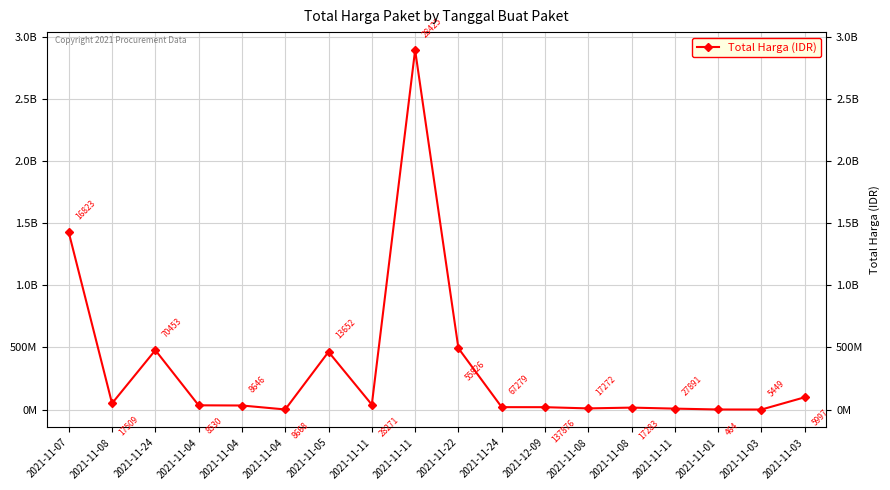

Is this an area chart (filled region under the line)?

No